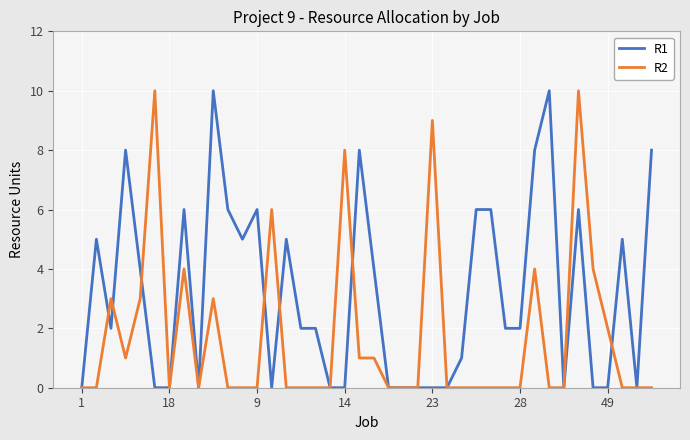

Which series has the largest total across all categories?

R1